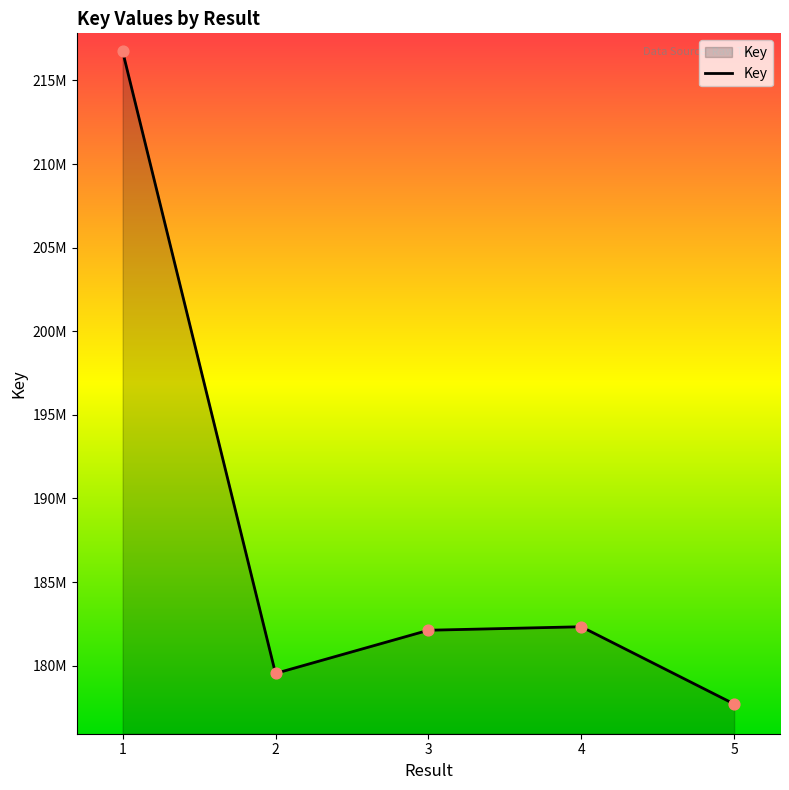

Does the chart have visible grid lines?

No